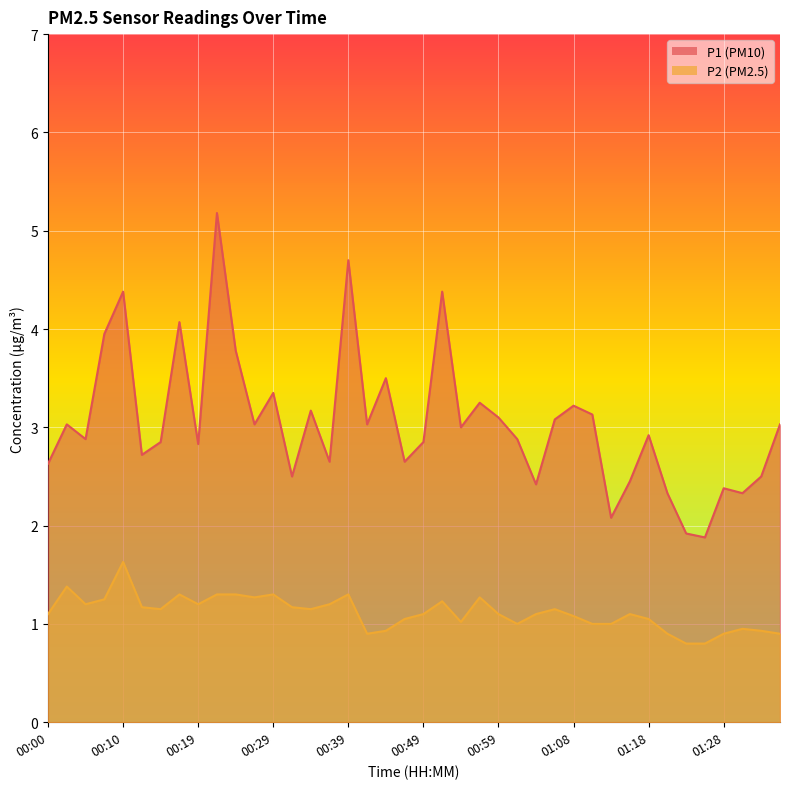

What is the difference between the P1 values at 00:49 and 00:39?

1.9